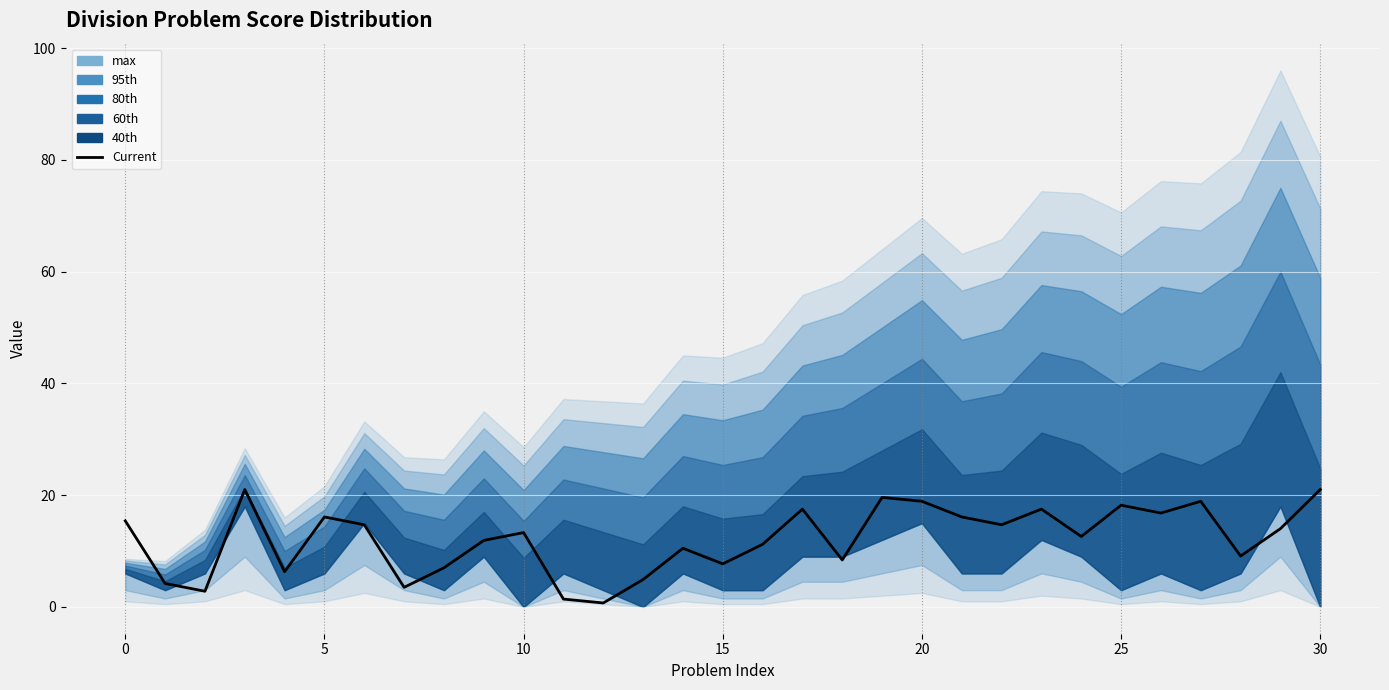

What is the change in value from 10 to 12?

-12.6